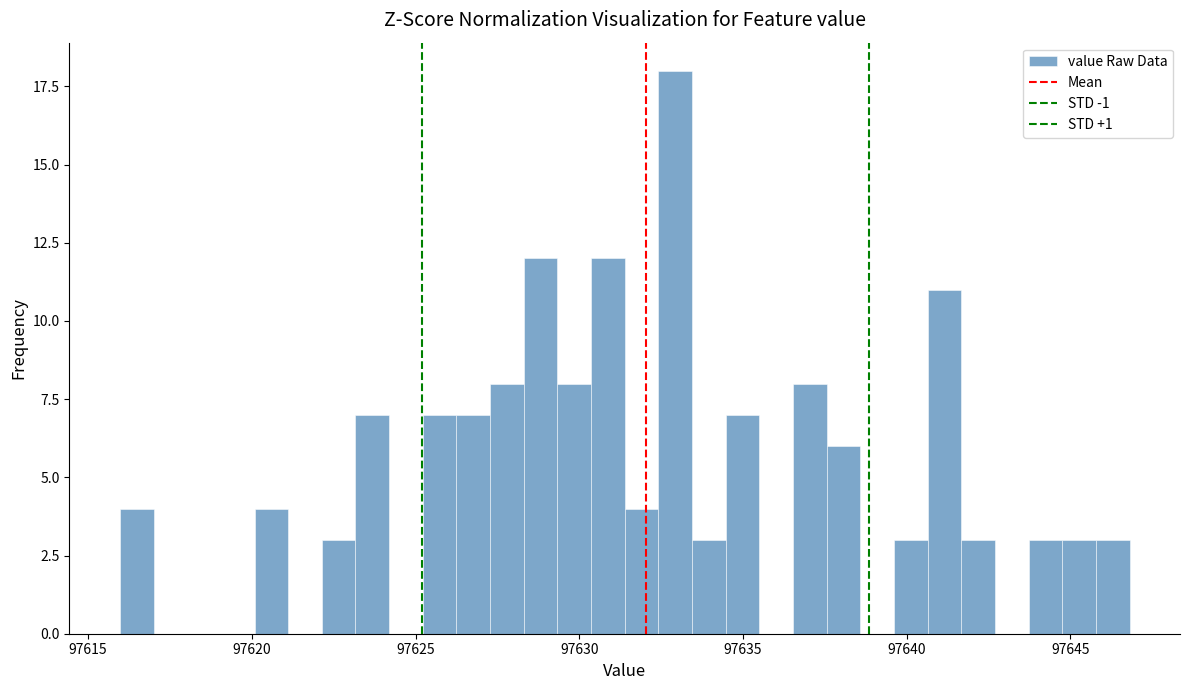

Around what value on the x-axis is the tallest bar? Give the approximate position of its centre, as read against the axis.

97633.0